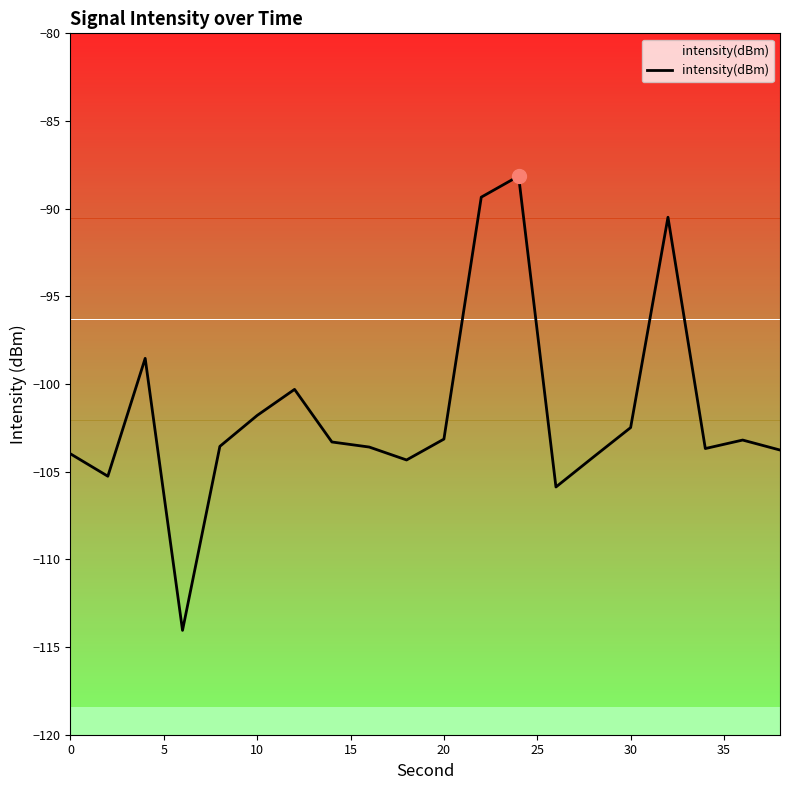

What is the difference between the maximum and minimum values?

25.9